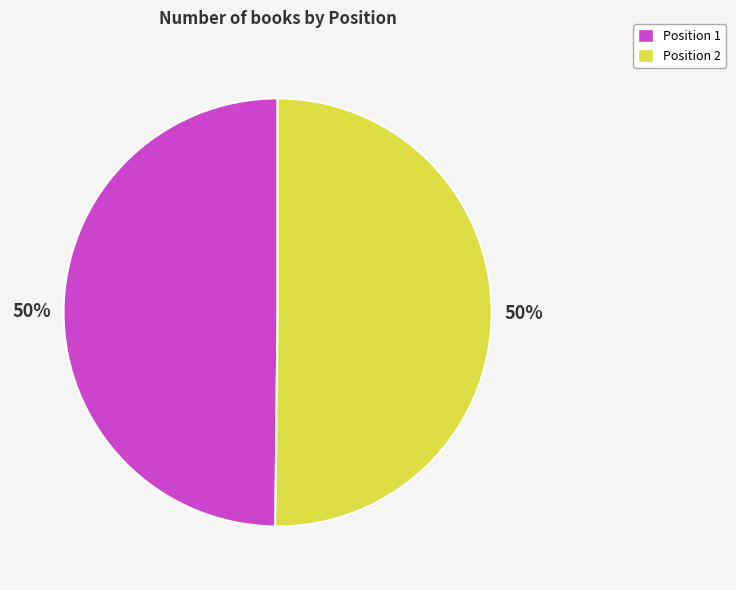

To the nearest percent, what is the average slice percentage?

50%